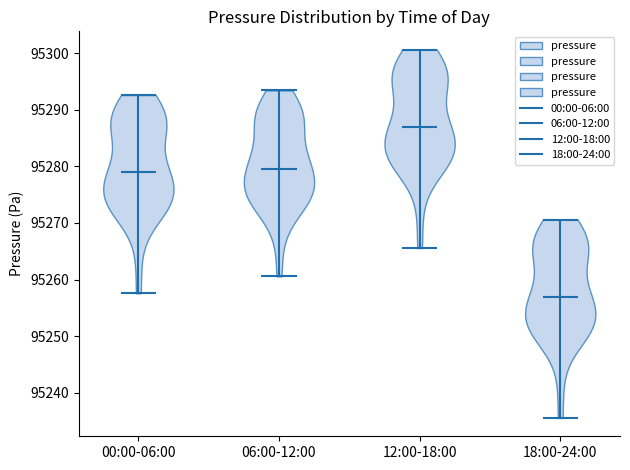

Which violin has the lowest median line?

18:00-24:00